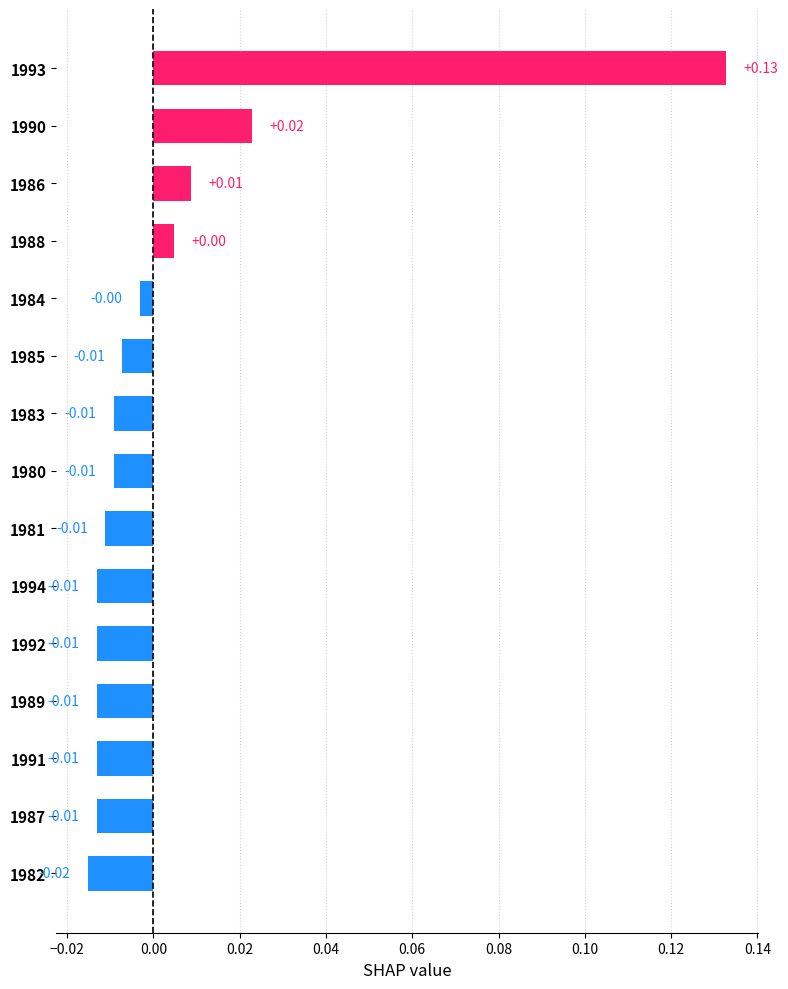

Count the number of data series in this chart.

1